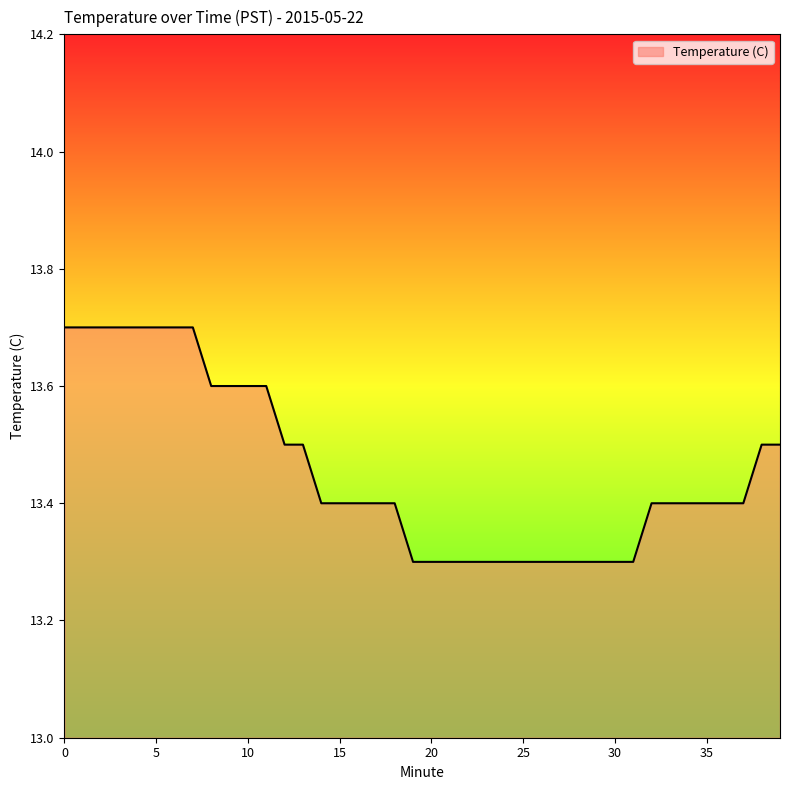

What is the difference between the maximum and minimum values?

0.4